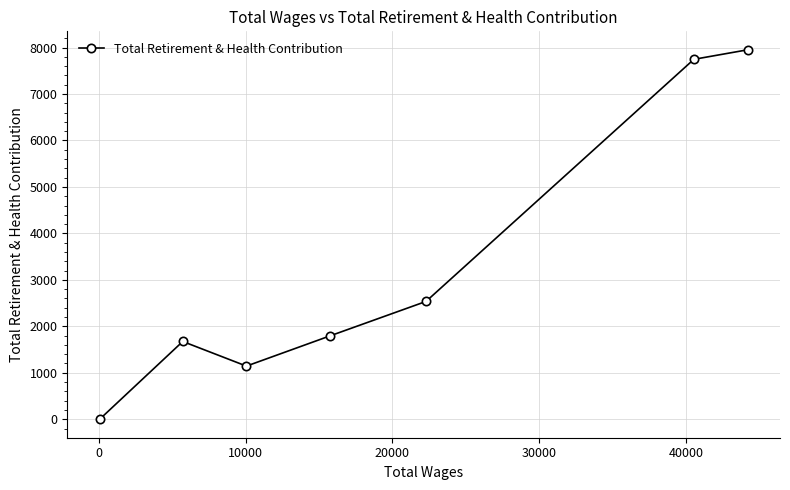

What is the sum of all values?

22847